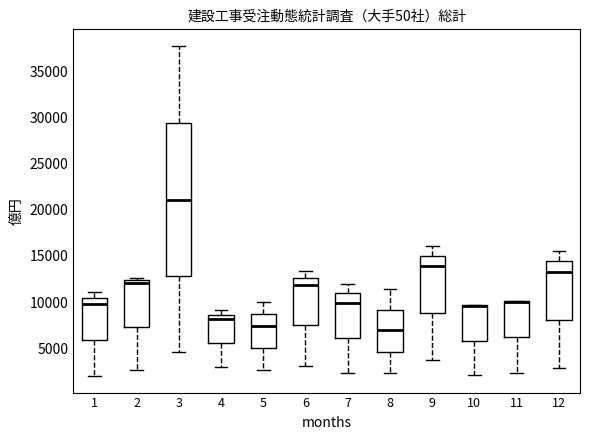

Comparing the boxes themselves (not the whiskers), which one is the tallest?

3